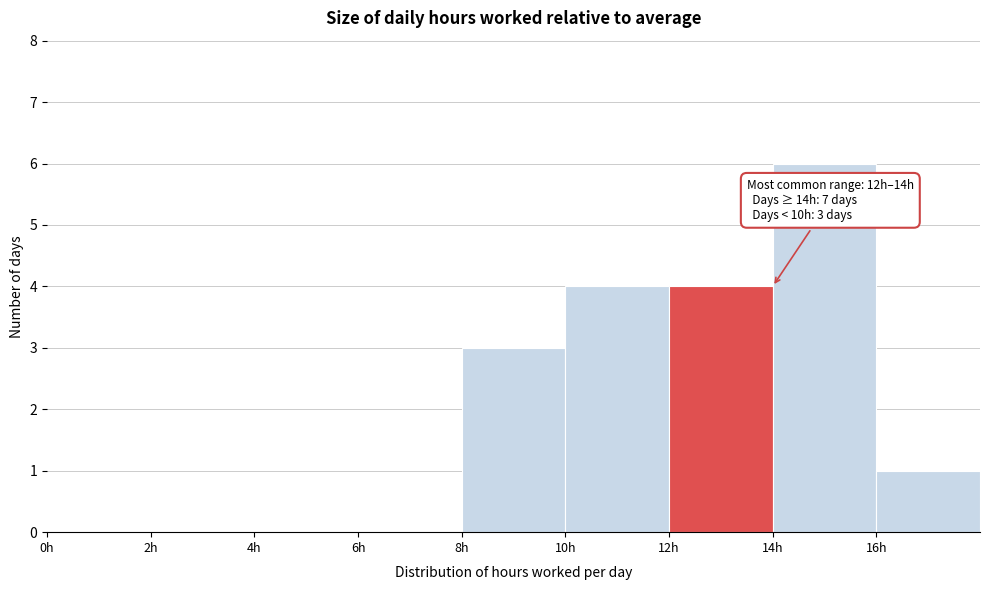

Over which range of the x-axis is the bar tallest?

14 to 16